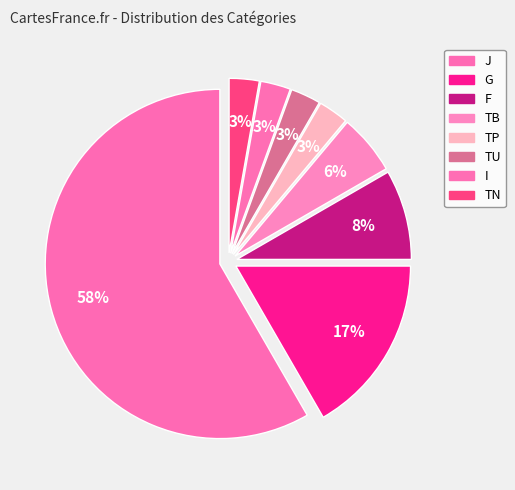

Rank the categories by value from lowest to highest.

TP, TU, I, TN, TB, F, G, J